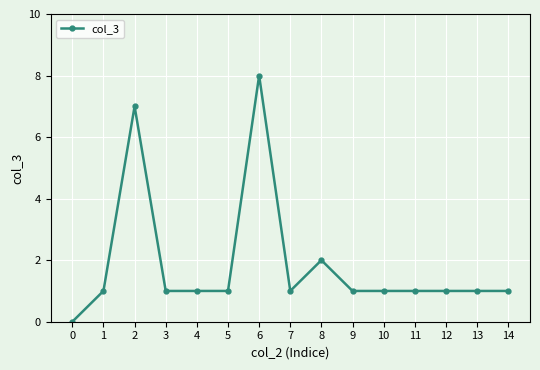

Does the chart display data point markers on the line(s)?

Yes